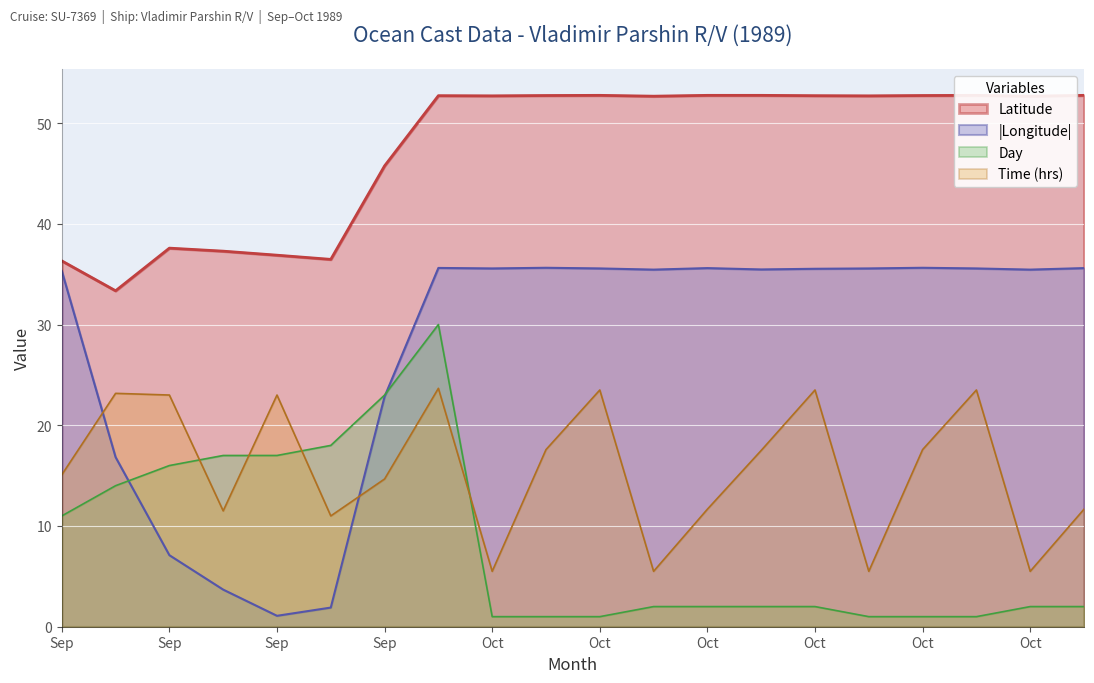

How many data points in Day are above 2?

8